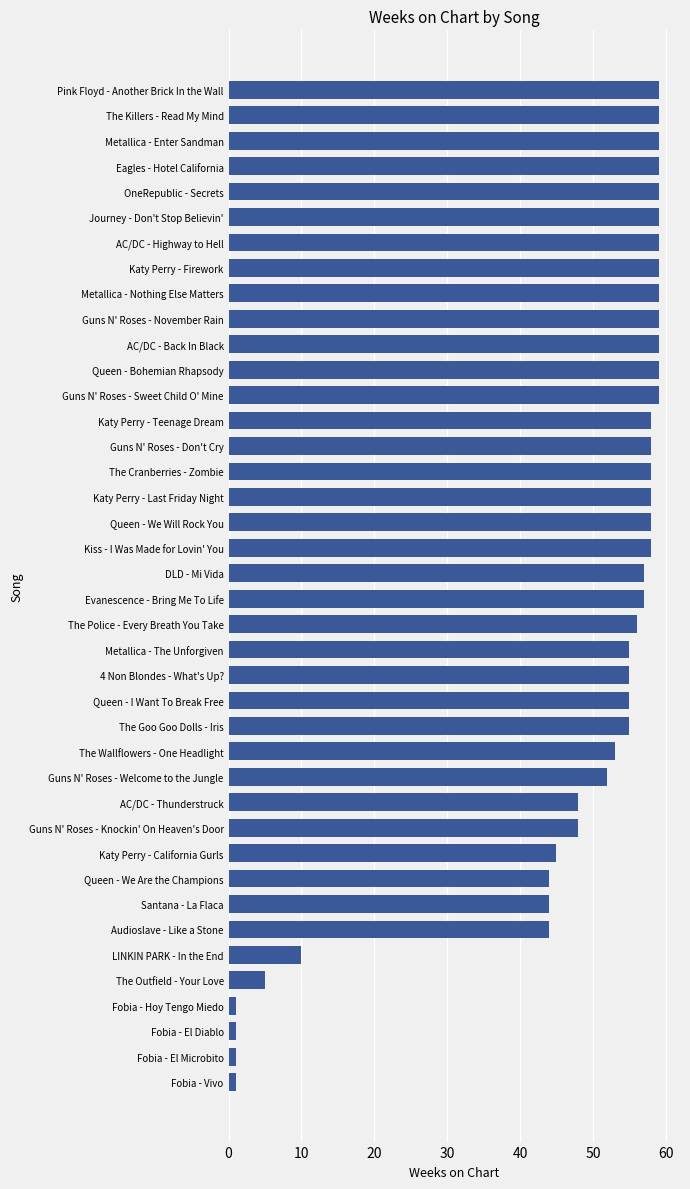

What is the maximum value shown in the chart?

59